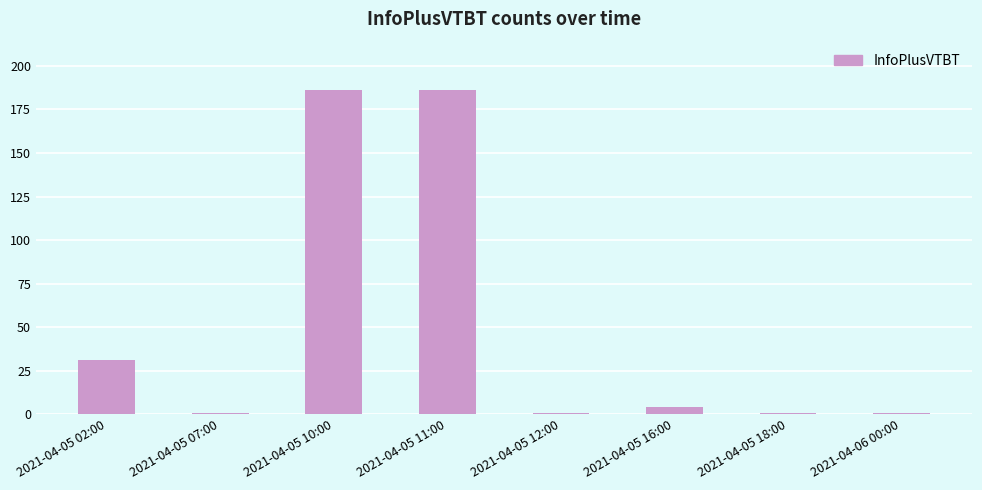

Are the bars grouped side by side (vs. stacked)?

No